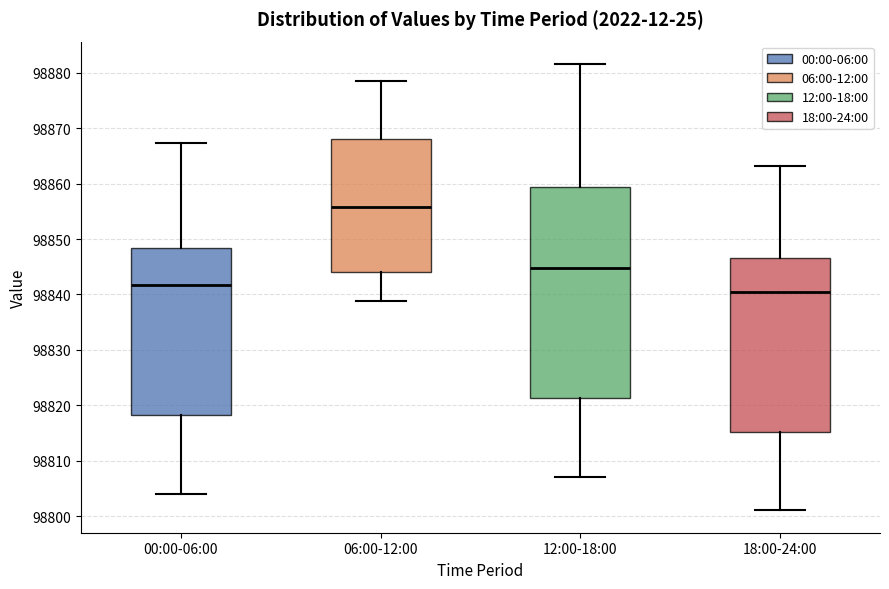

Reading left to right, transcribe this box plot: for each box, give where its median line is, the range the box spans, and where its two whiskers end, as read against the y-axis. The values are not printed on the chart, so give them approximately, as read against the axis.

00:00-06:00: median 98842, box 98818 to 98848, whiskers 98804 to 98867
06:00-12:00: median 98856, box 98844 to 98868, whiskers 98839 to 98879
12:00-18:00: median 98845, box 98821 to 98859, whiskers 98807 to 98882
18:00-24:00: median 98840, box 98815 to 98847, whiskers 98801 to 98863